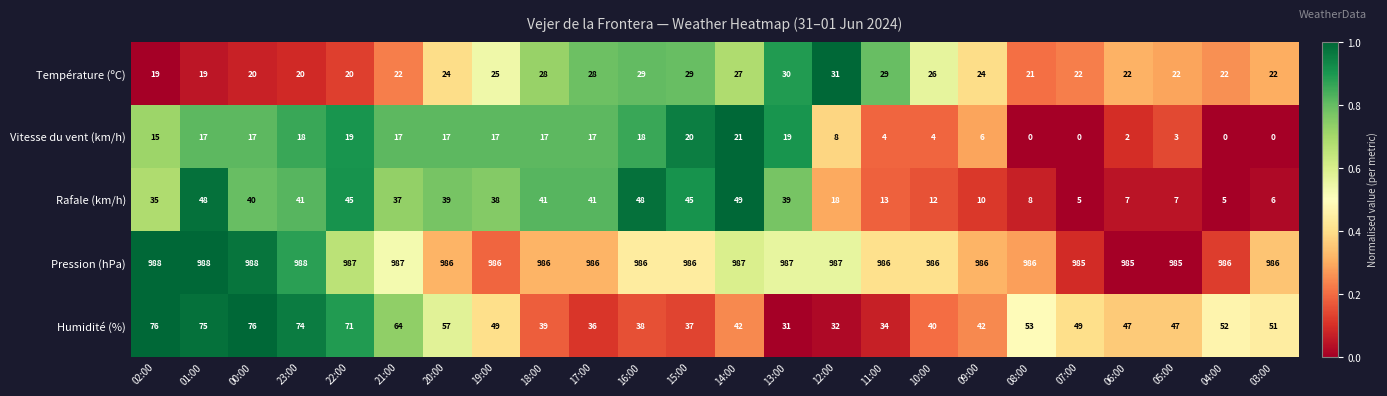

At how many categories does at least one series exceed 0?

24